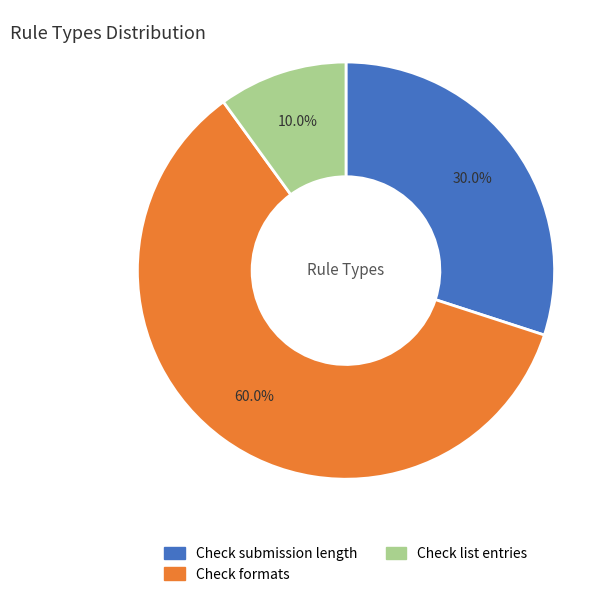

What is the majority slice?

Check formats